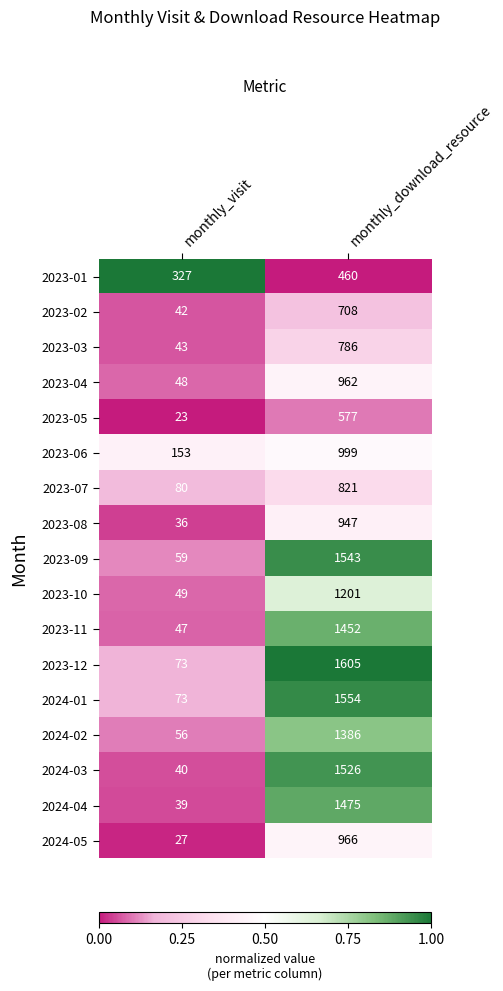

The value of 2024-02 at monthly_visit is 56. True or false?

True